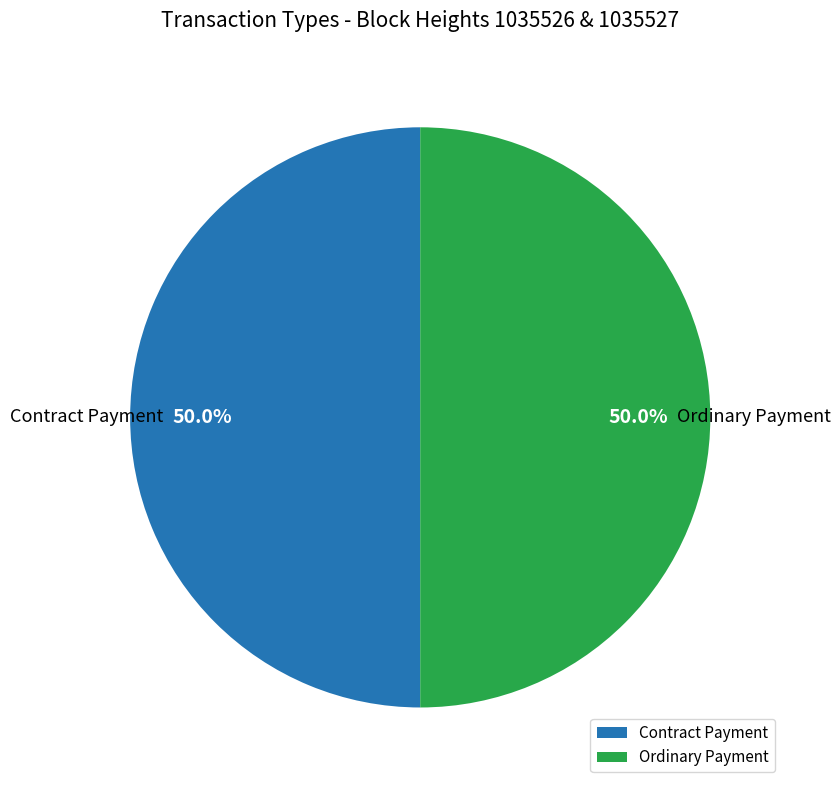

What is the ratio of the value at Ordinary Payment to the value at Contract Payment?

1.0